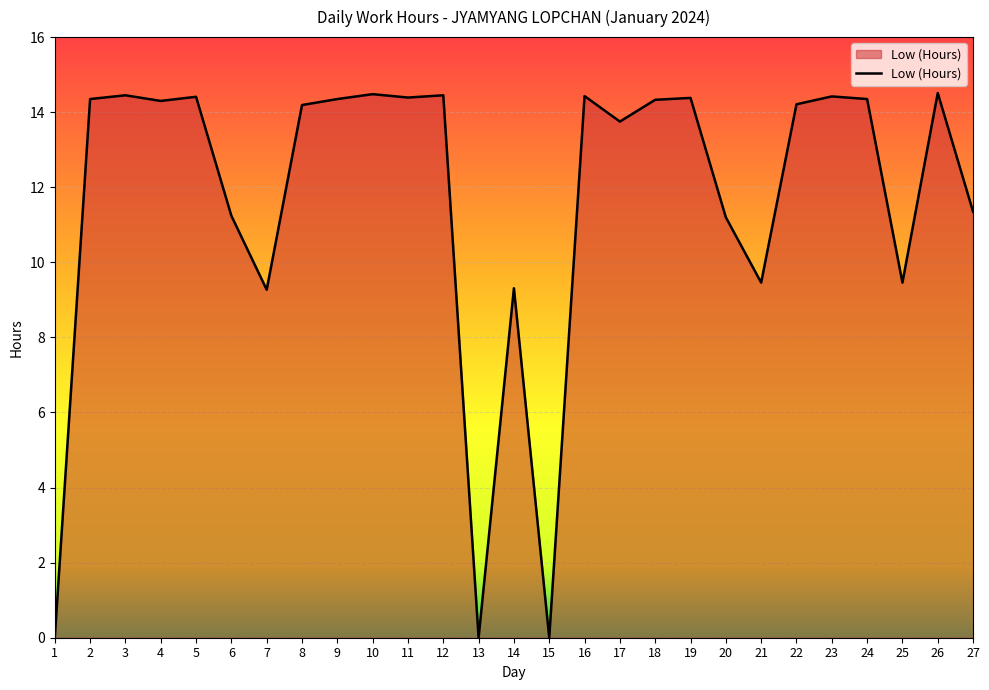

What is the maximum value shown in the chart?

14.5